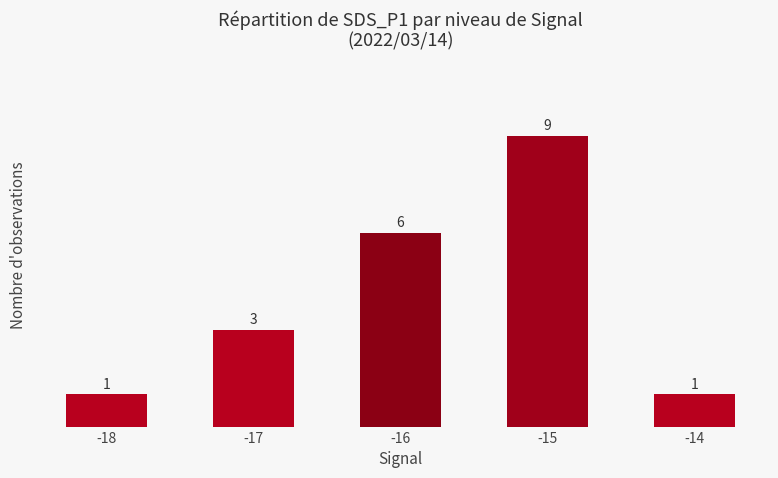

How many series are shown in this chart?

1